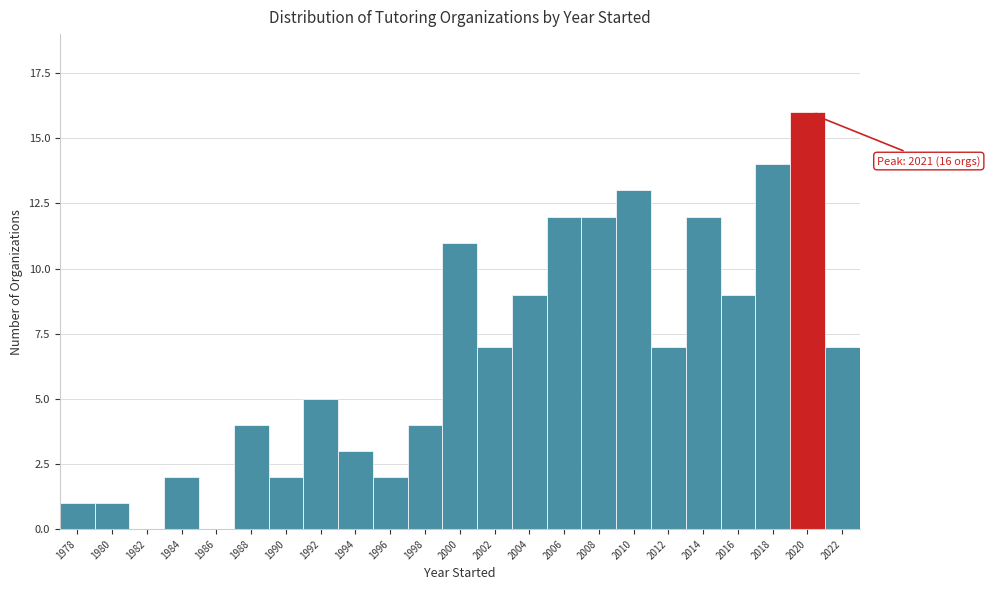

Reading left to right, list all the values displayed in this chart.

1978=1	1980=1	1982=0	1984=2	1986=0	1988=4	1990=2	1992=5	1994=3	1996=2	1998=4	2000=11	2002=7	2004=9	2006=12	2008=12	2010=13	2012=7	2014=12	2016=9	2018=14	2020=16	2022=7